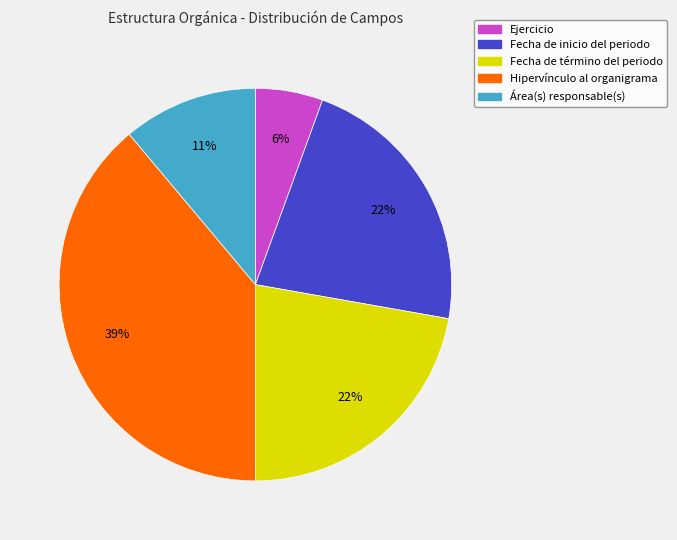

Is the sum of Fecha de inicio del periodo and Ejercicio greater than half?

No